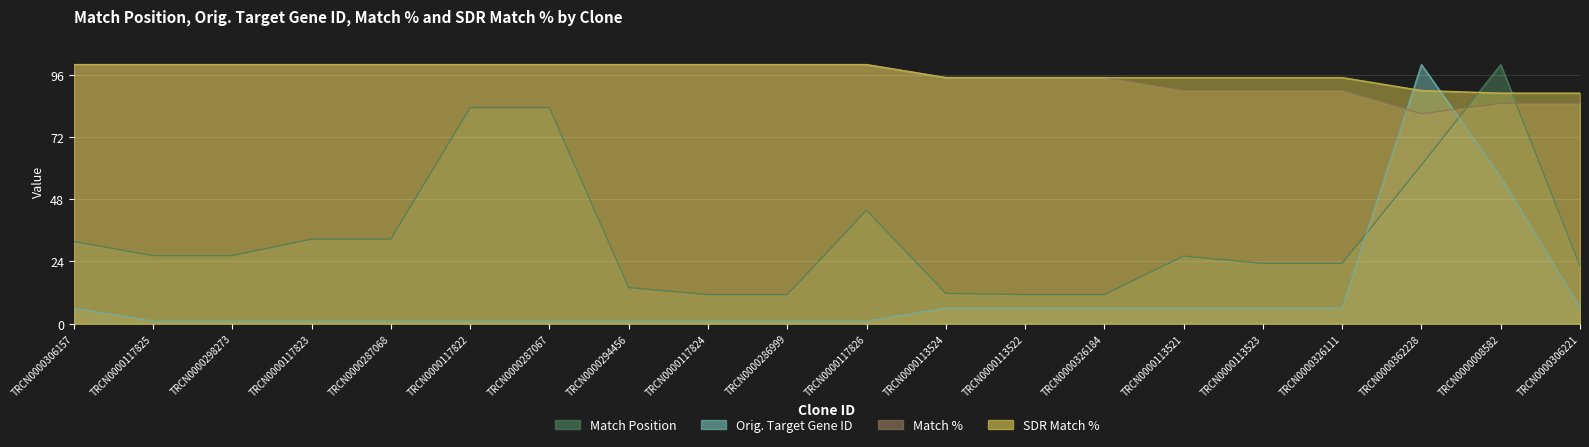

What is the value of the Orig. Target Gene ID point at the 1st from the left?

6.0